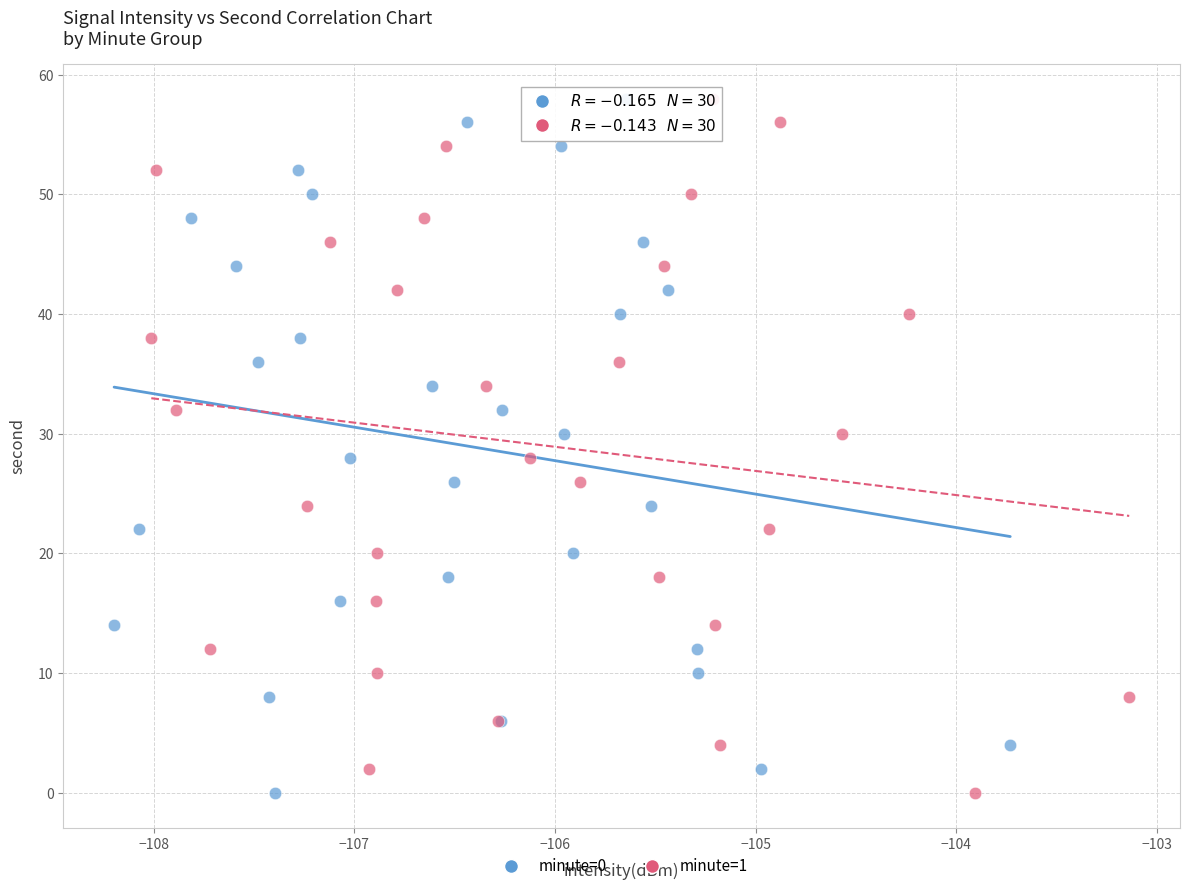

What are all the series names shown in the legend?

minute=0, minute=1